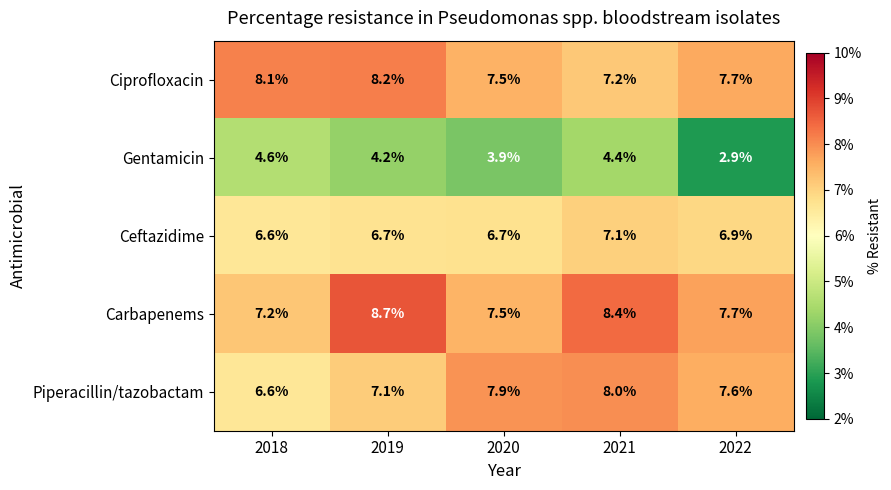

Between 2020 and 2022, which series saw the biggest shift?

Gentamicin